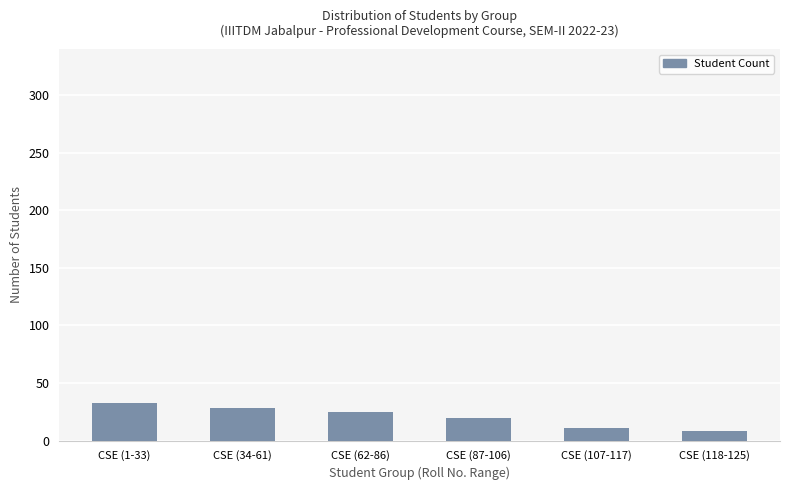

What position from the left is CSE (87-106)?

4